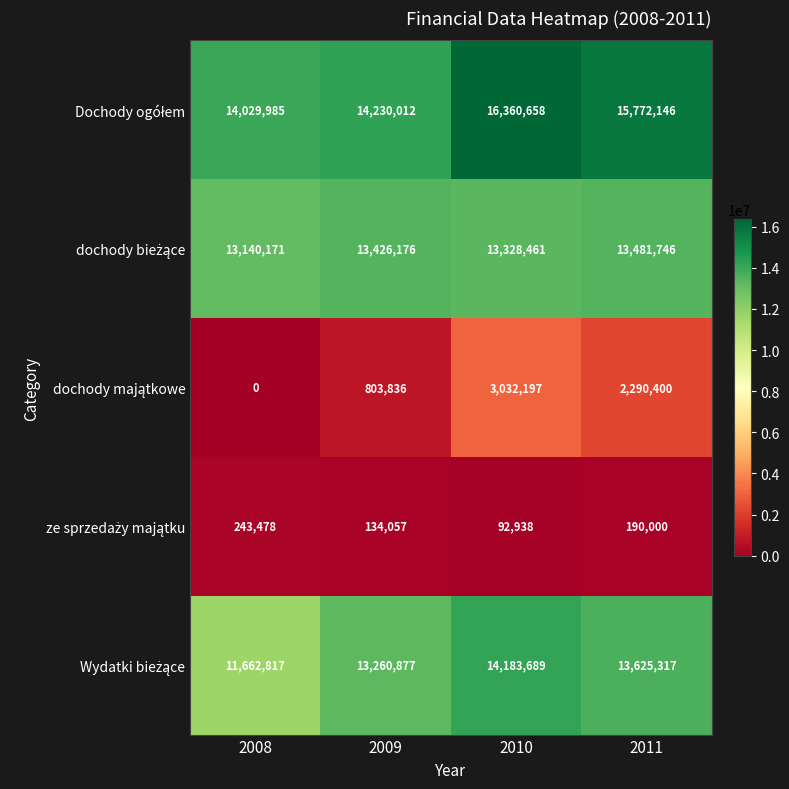

What is the difference between the highest and lowest values at 2010?

16267720